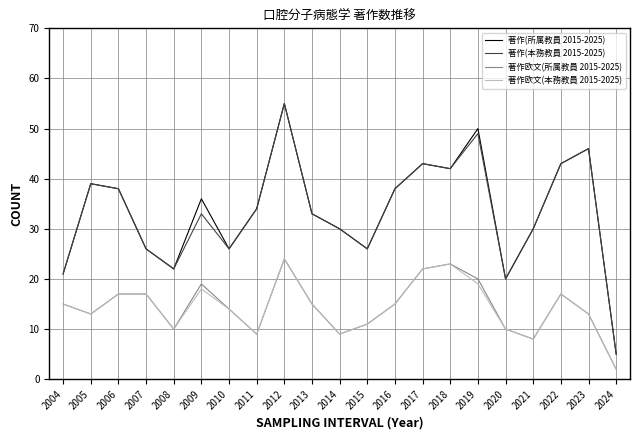

What is the minimum value shown in the chart?

2